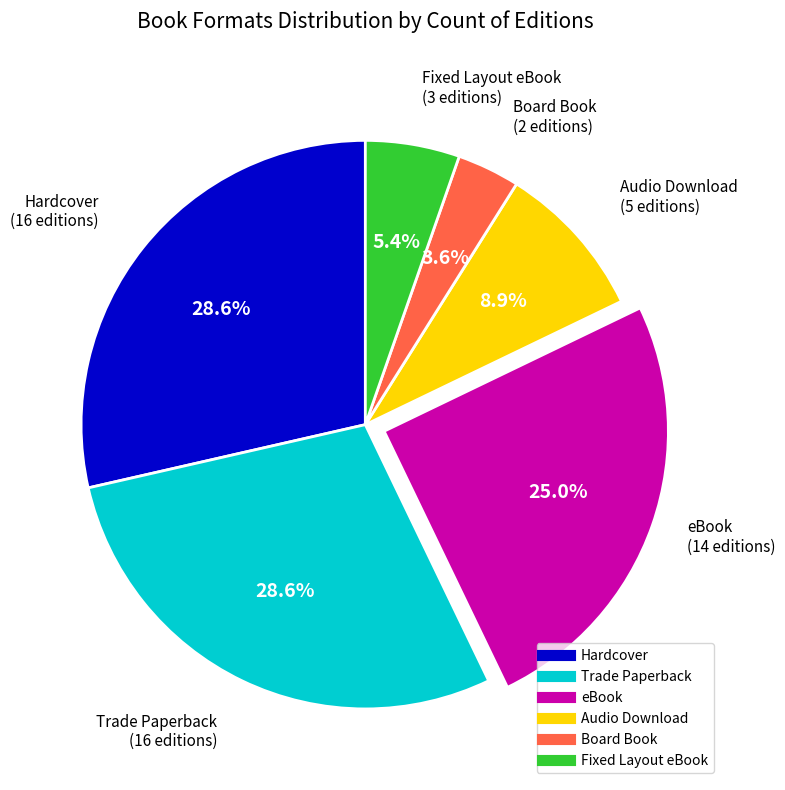

Do Fixed Layout eBook and eBook together represent more than half of the pie?

No